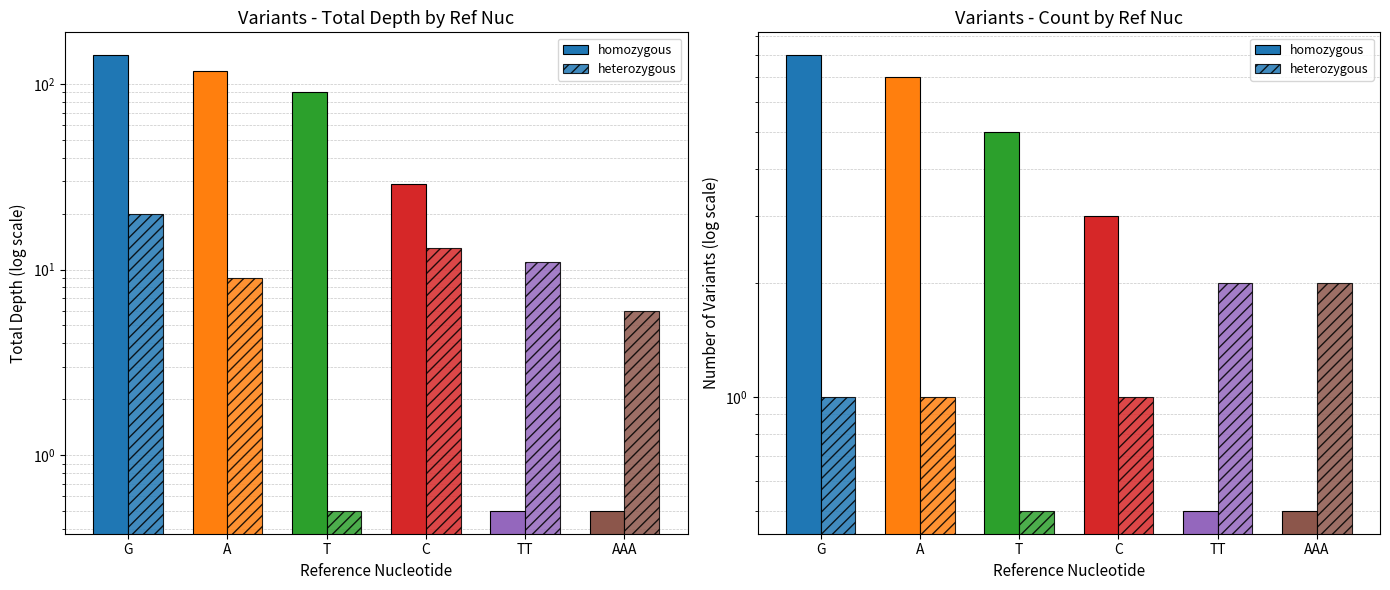

What is the total value across all series at AAA?

2.5